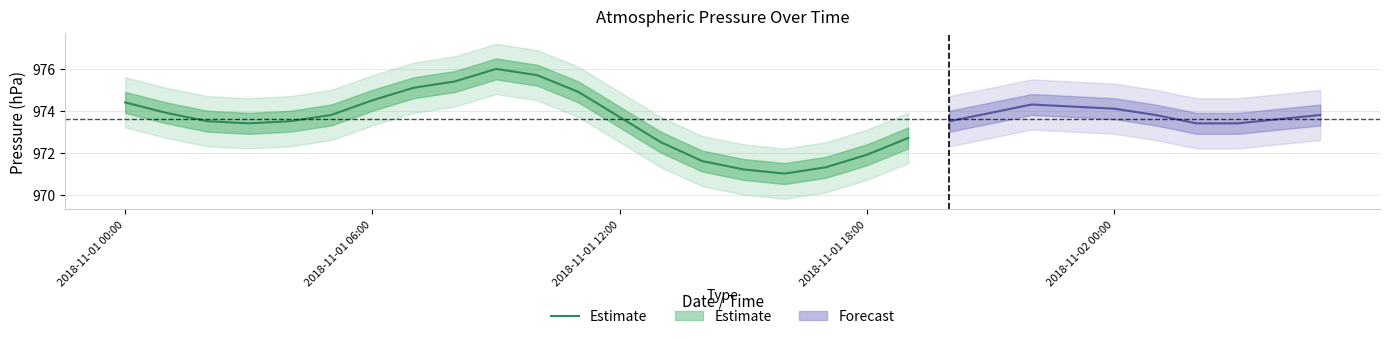

Where is the first local maximum?

9